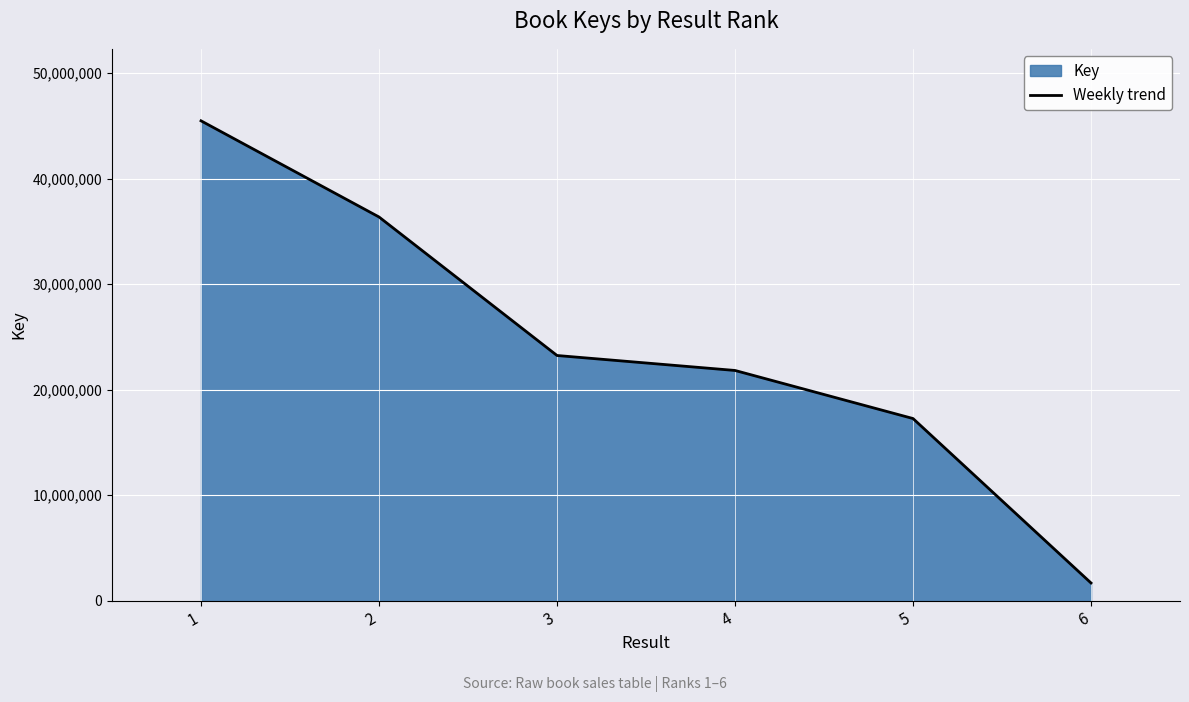

Is it true that the value at 2 is 36370214?

True